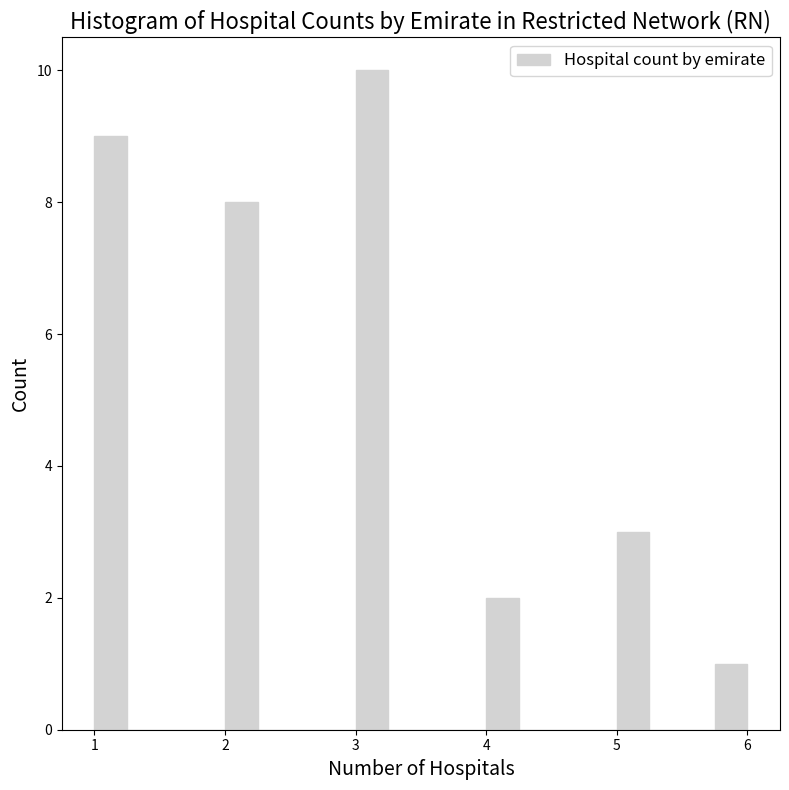

Read against the x-axis, roughly where is the centre of the tallest bar?

3.1